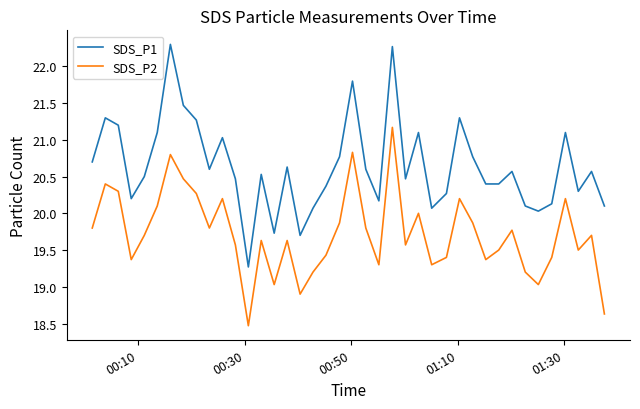

What is the maximum value for SDS_P1?

22.3